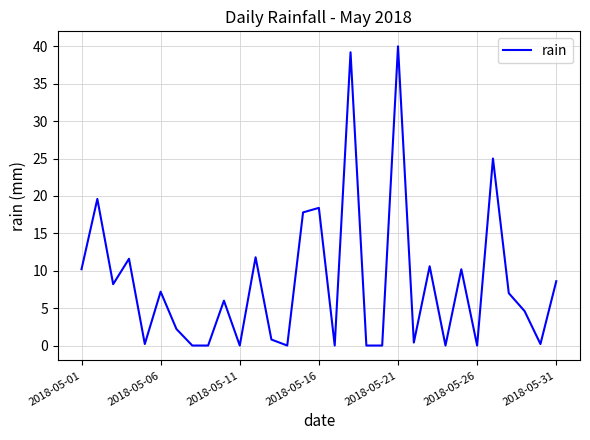

What is the maximum value shown in the chart?

40.0